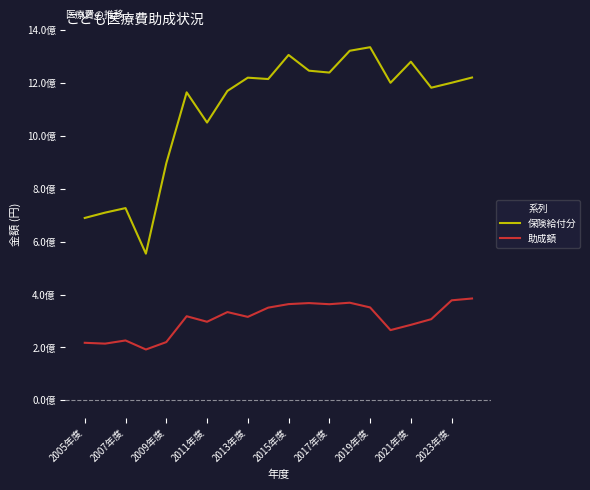

Rank the series by their maximum value, from lowest to highest.

助成額, 保険給付分